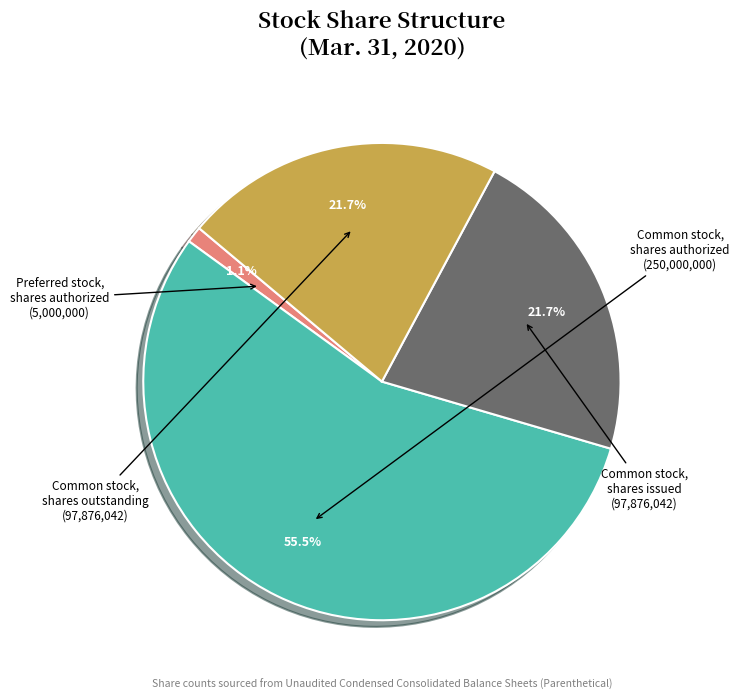

How much of the chart is everything except Common stock, shares authorized?

44.5%